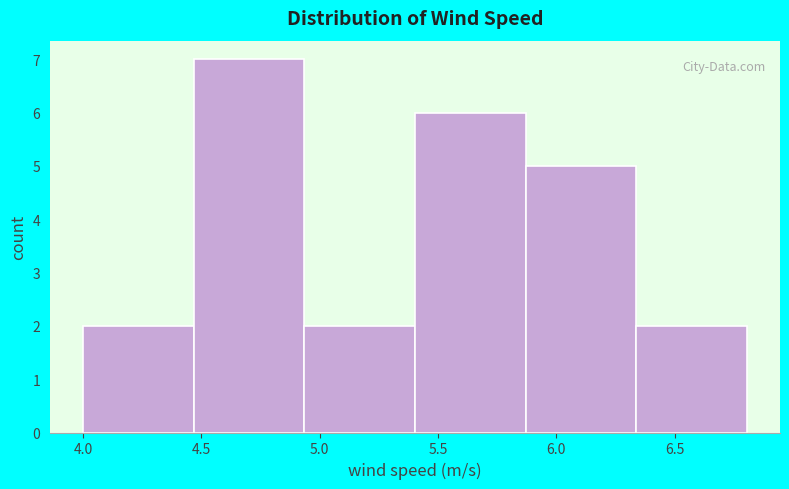

Reading left to right, transcribe this chart: for each bar, give the range it covers on the x-axis and its height. Neither the bar edges nor the heights are printed on the chart, so give them approximately, as read against the axes.

4.00 to 4.45: 2
4.45 to 4.95: 7
4.95 to 5.40: 2
5.40 to 5.85: 6
5.85 to 6.35: 5
6.35 to 6.80: 2